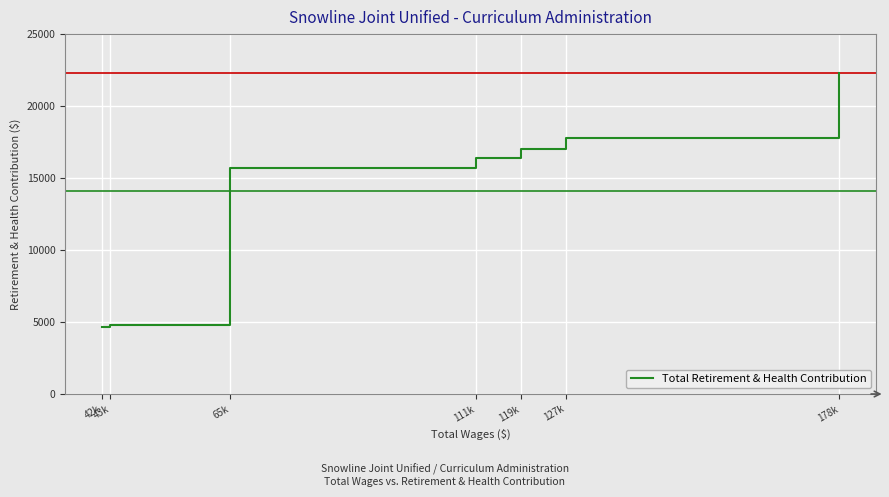

True or false: the data has more than 1 interior local peaks.

False